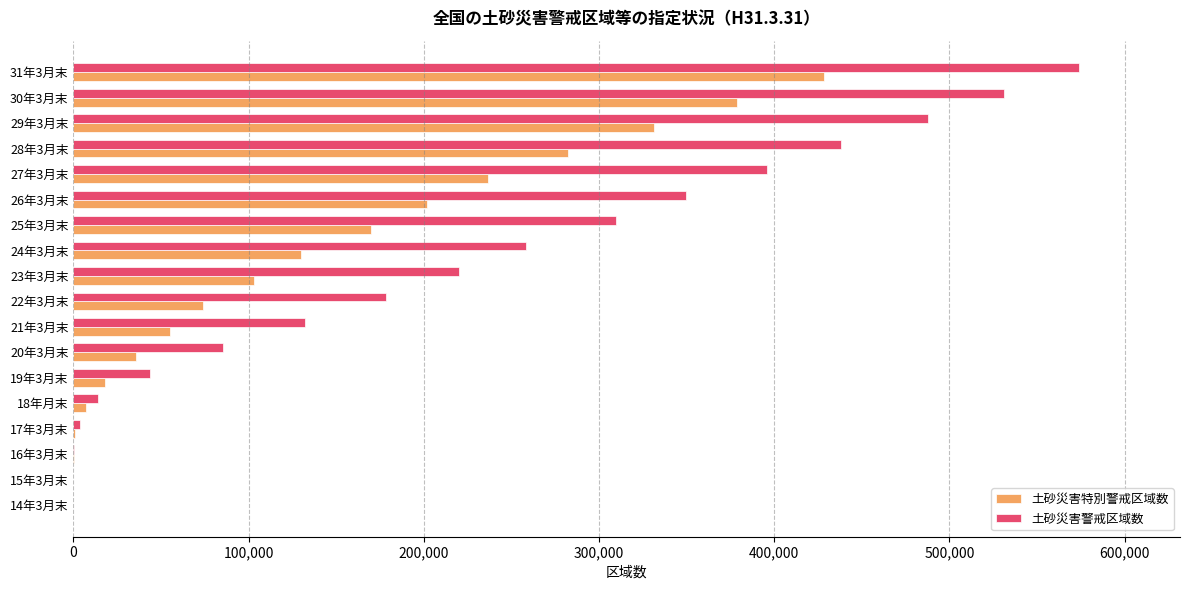

Which series changed the most between 19年3月末 and 24年3月末?

土砂災害警戒区域数